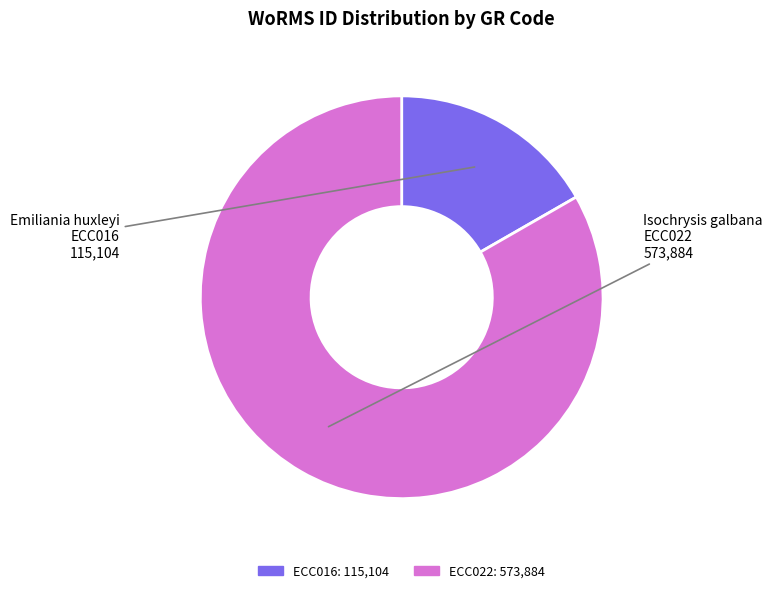

Does ECC016 account for over 50% of the chart?

No